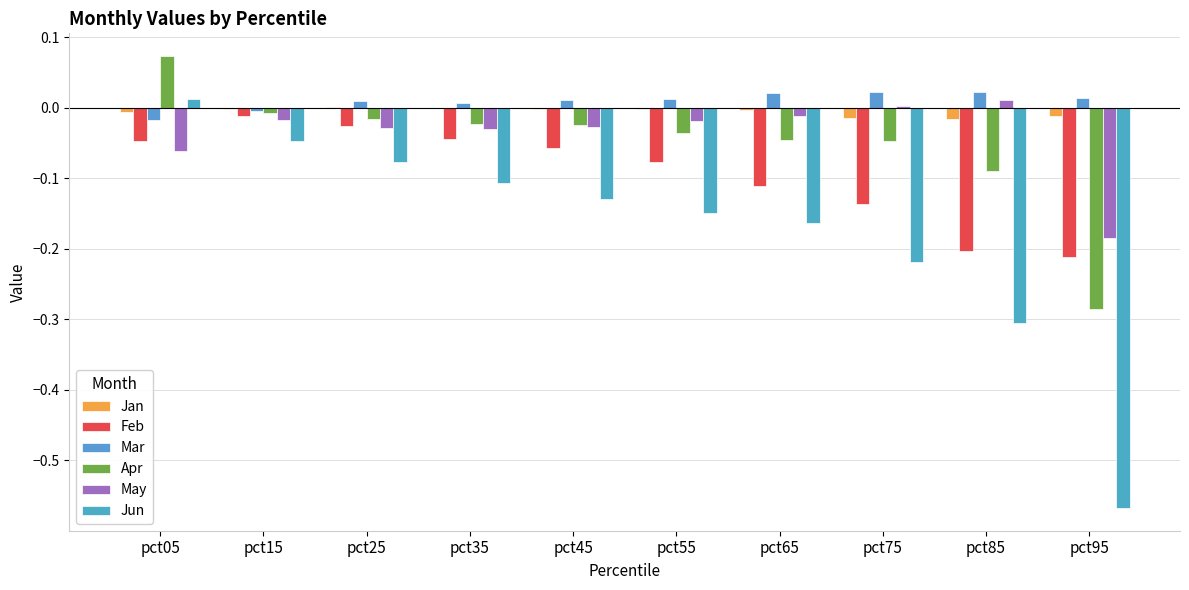

Where does the Apr series first go above 0?

pct05